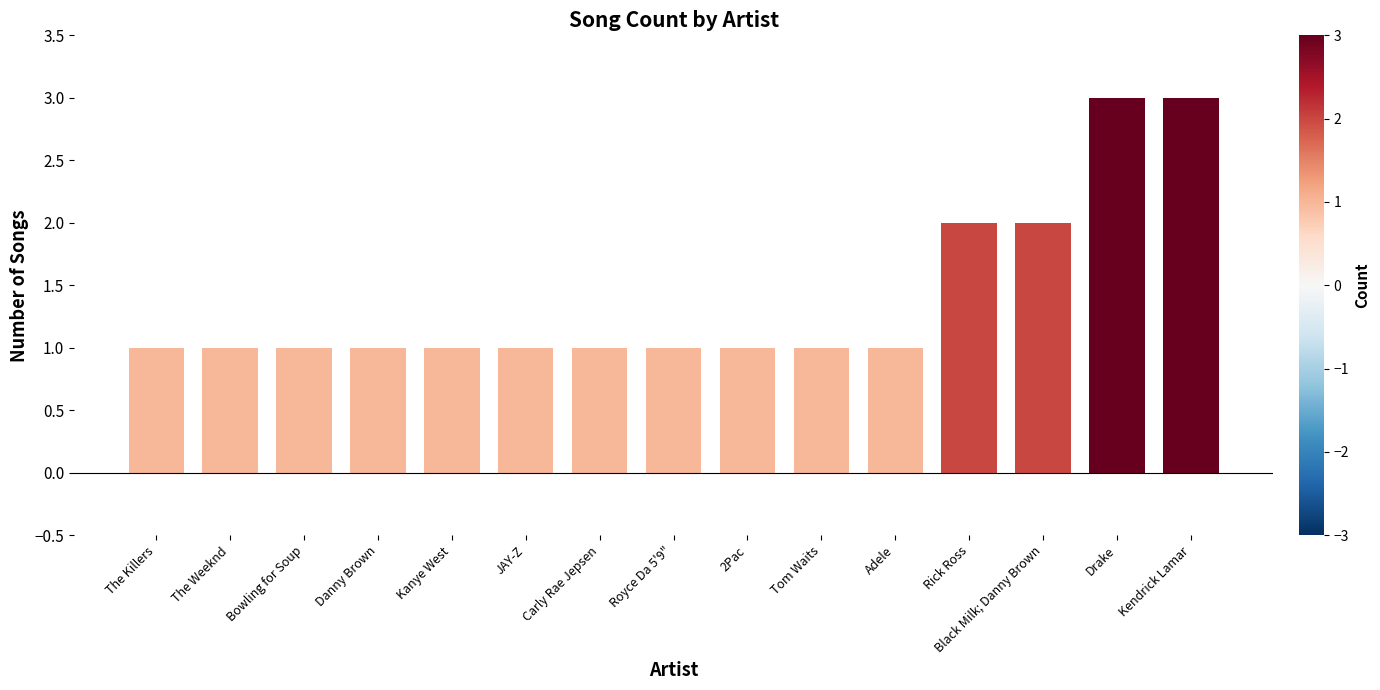

The value at Danny Brown is 1. True or false?

True